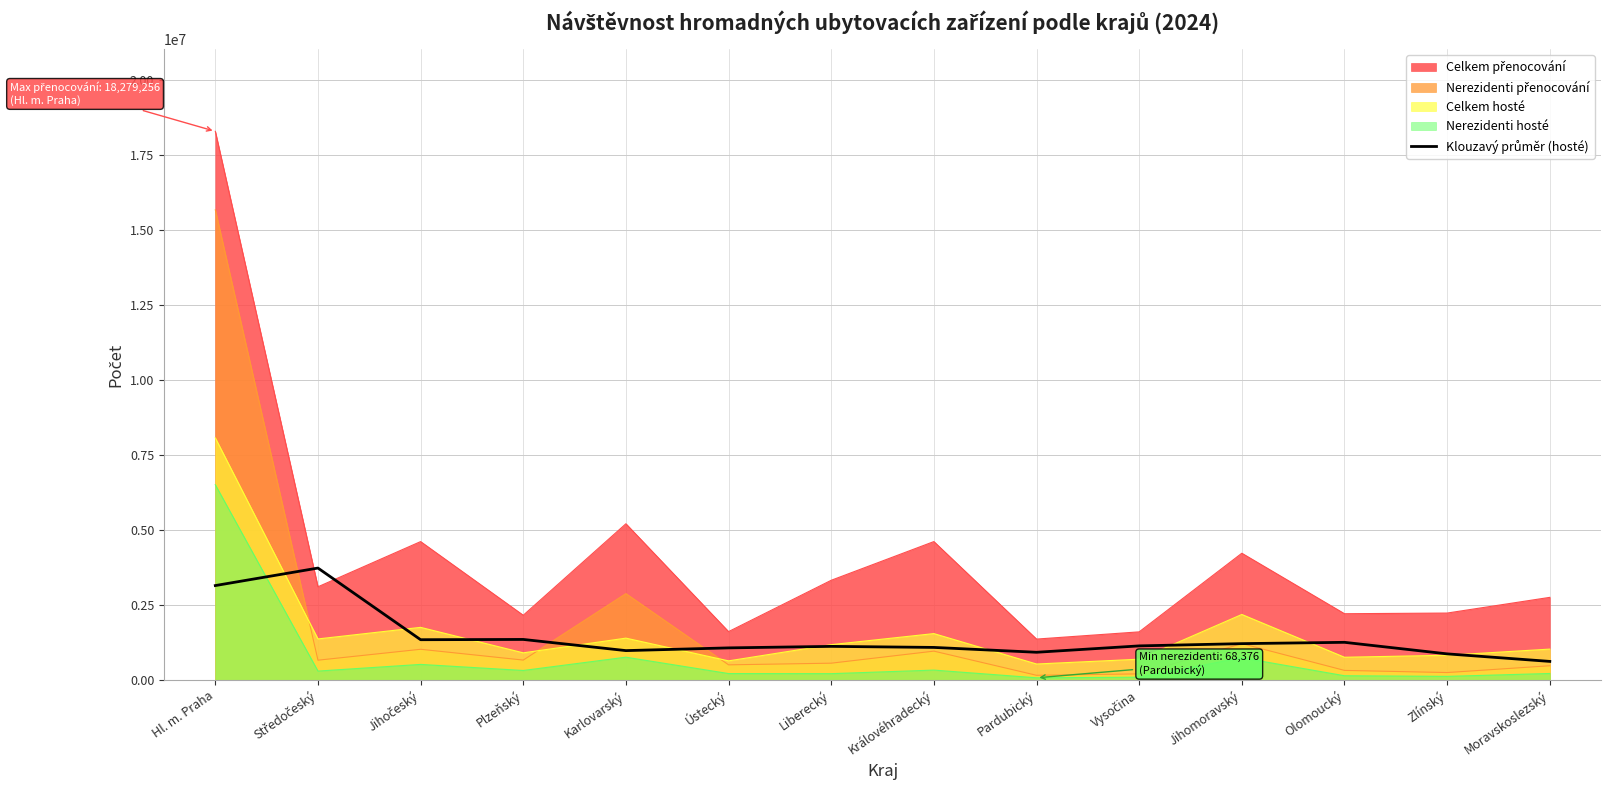

What is the greatest value displayed?

18279256.0